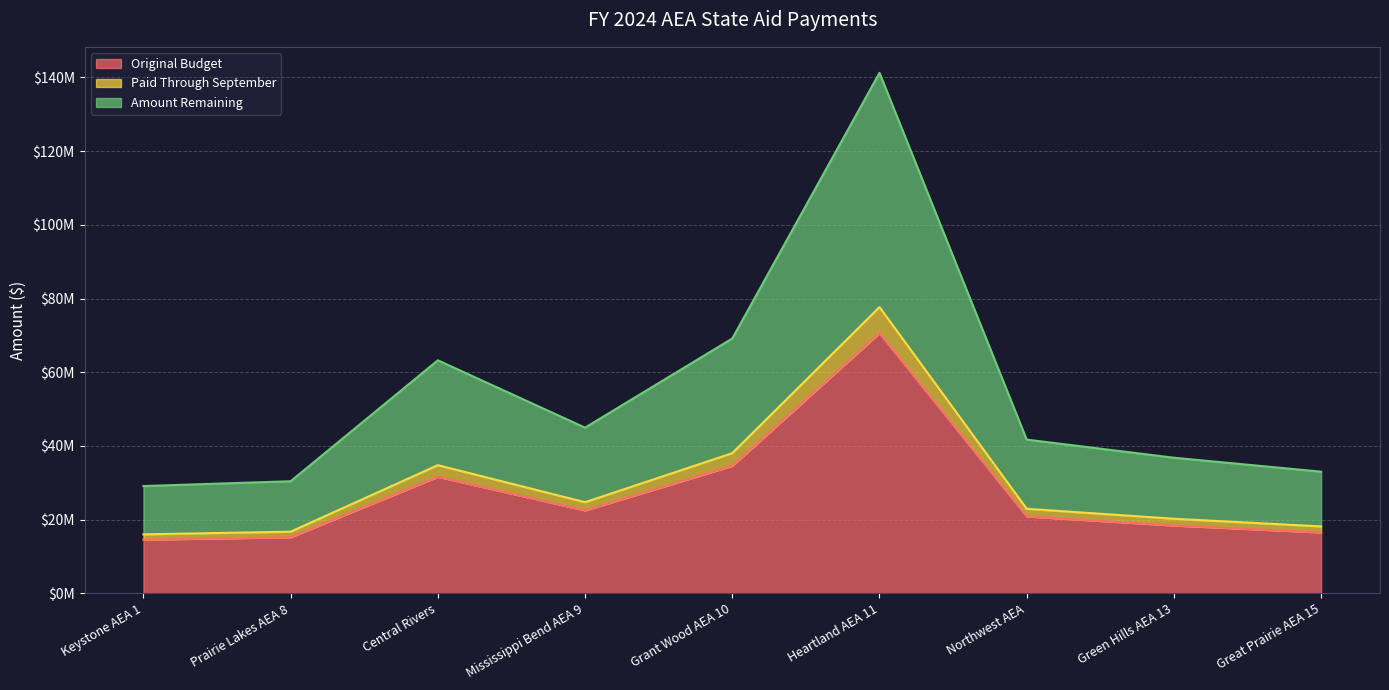

At which category does the chart reach its minimum across all series?

Keystone AEA 1